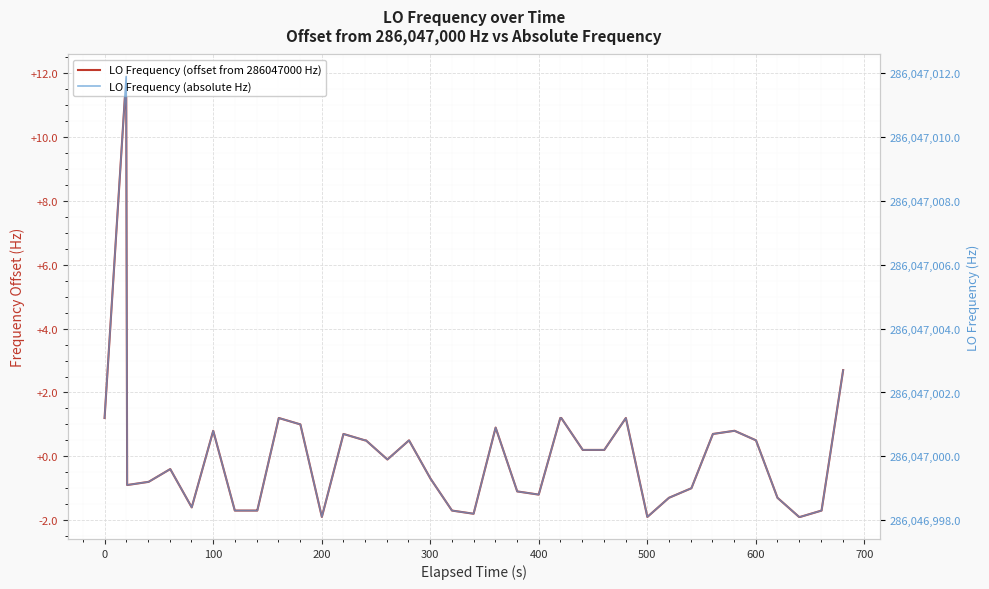

What are all the series names shown in the legend?

LO Frequency (offset from 286047000 Hz), LO Frequency (absolute Hz)